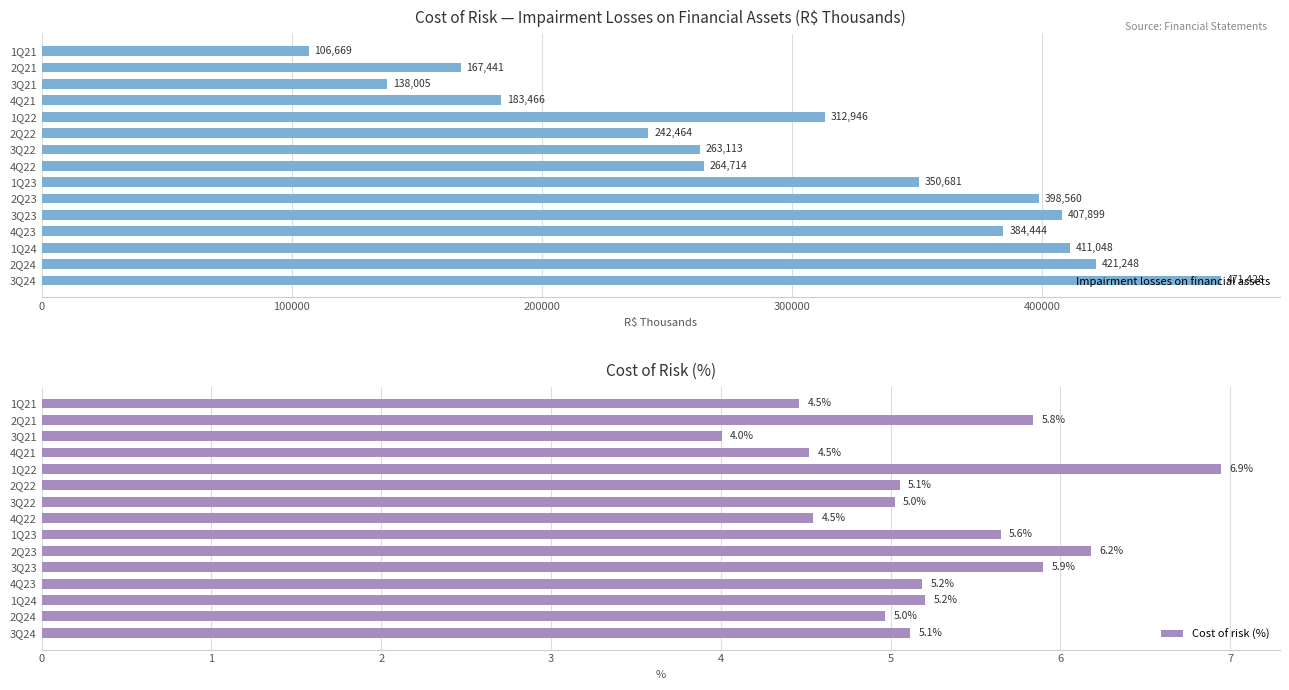

Which series has the largest range (max minus min)?

Impairment losses on financial assets